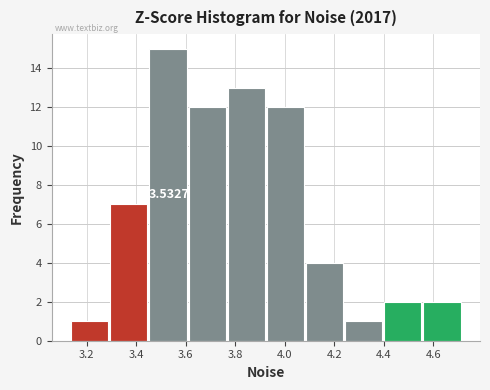

Which range on the x-axis has the tallest bar?

3.46 to 3.62